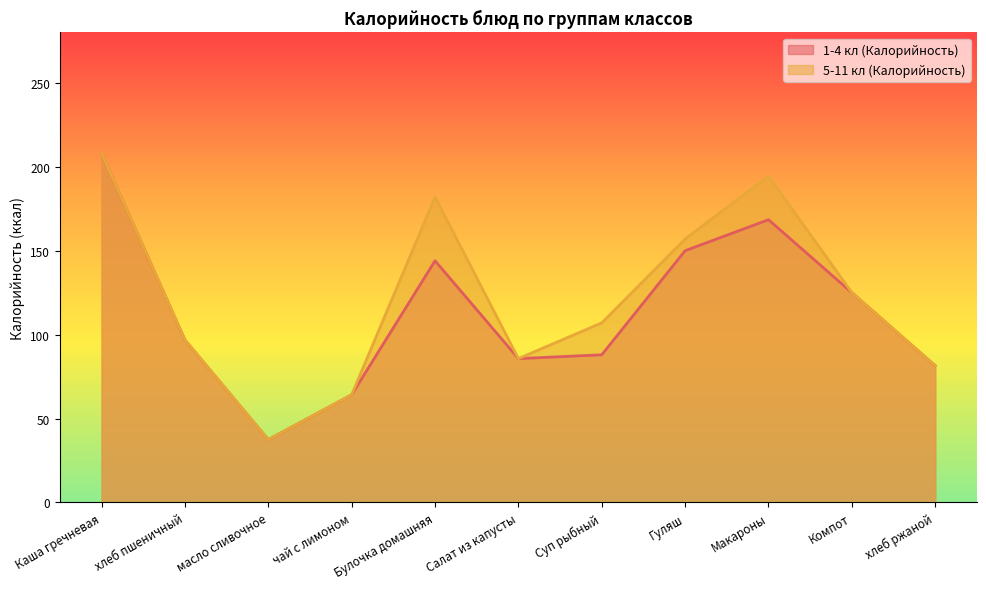

How many values in the 1-4 кл (Калорийность) series exceed 96?

6